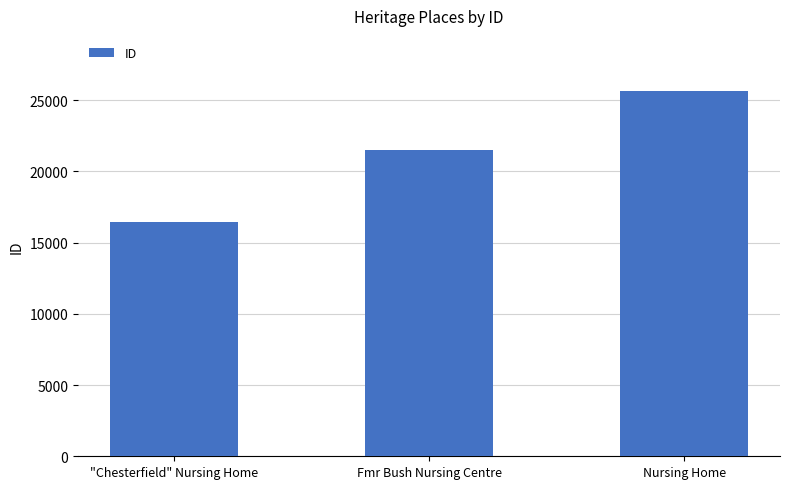

At which category does the chart reach its minimum across all series?

"Chesterfield" Nursing Home